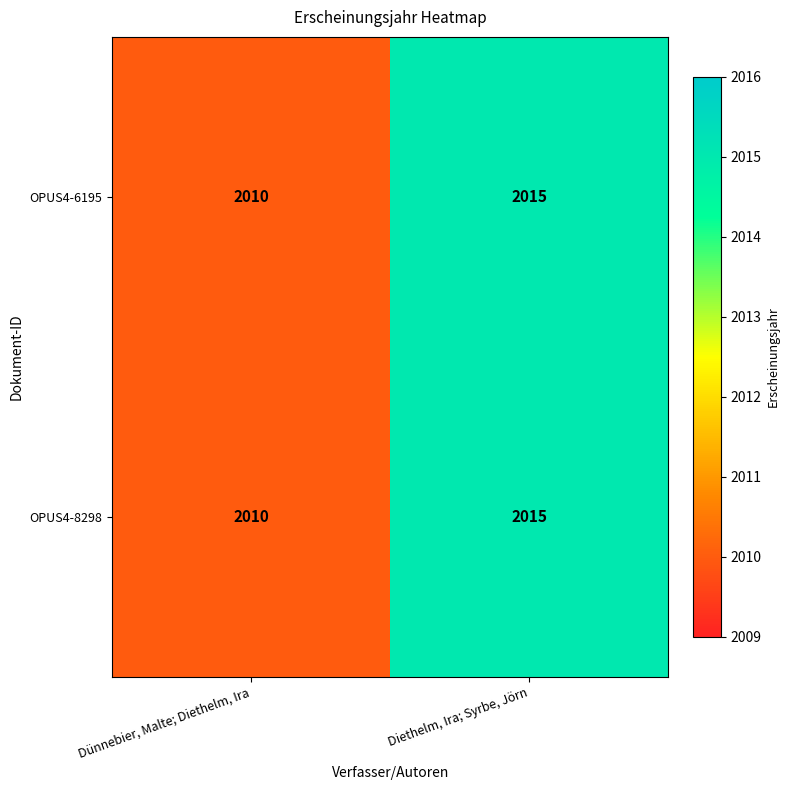

Is the value of OPUS4-6195 at Dünnebier, Malte; Diethelm, Ira greater than the value of OPUS4-8298 at Diethelm, Ira; Syrbe, Jörn?

No